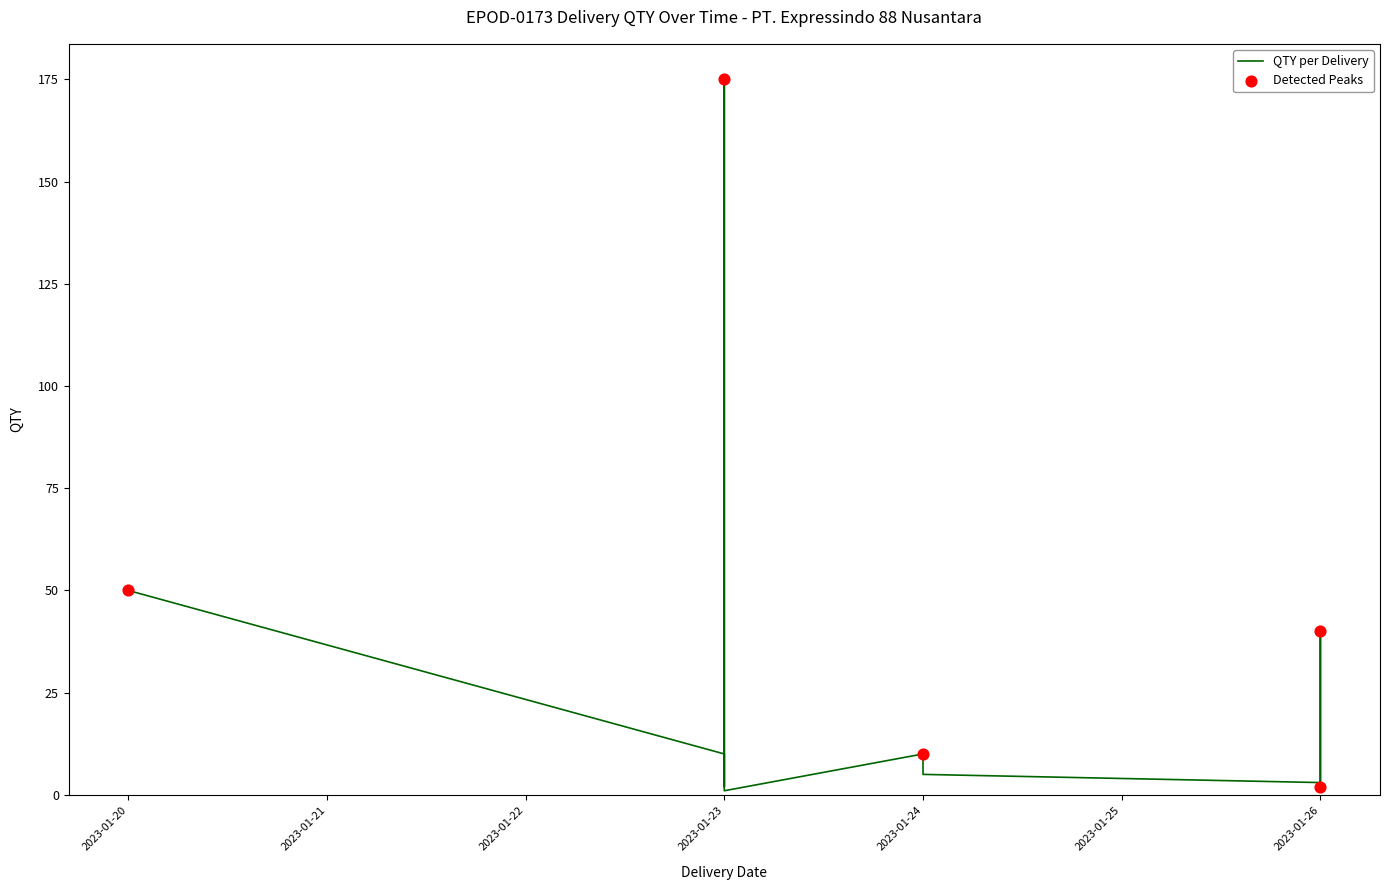

What is the ratio of the value at 2023-01-23 to the value at 2023-01-24?

0.2